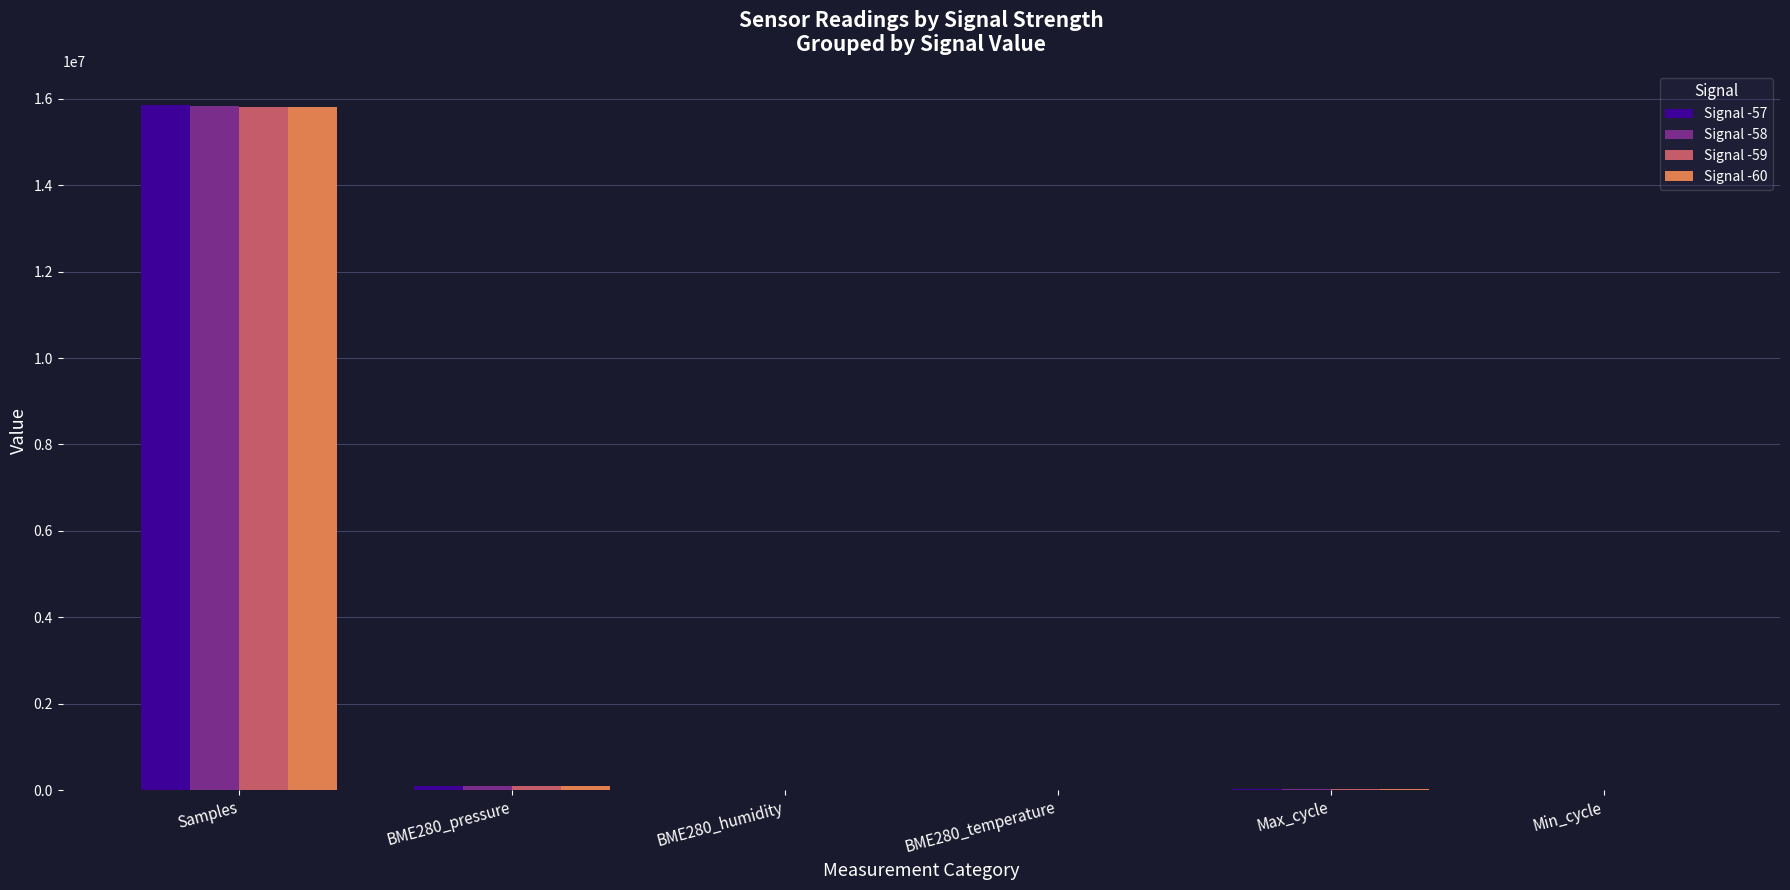

What is the maximum value for Signal -59?

15817667.0